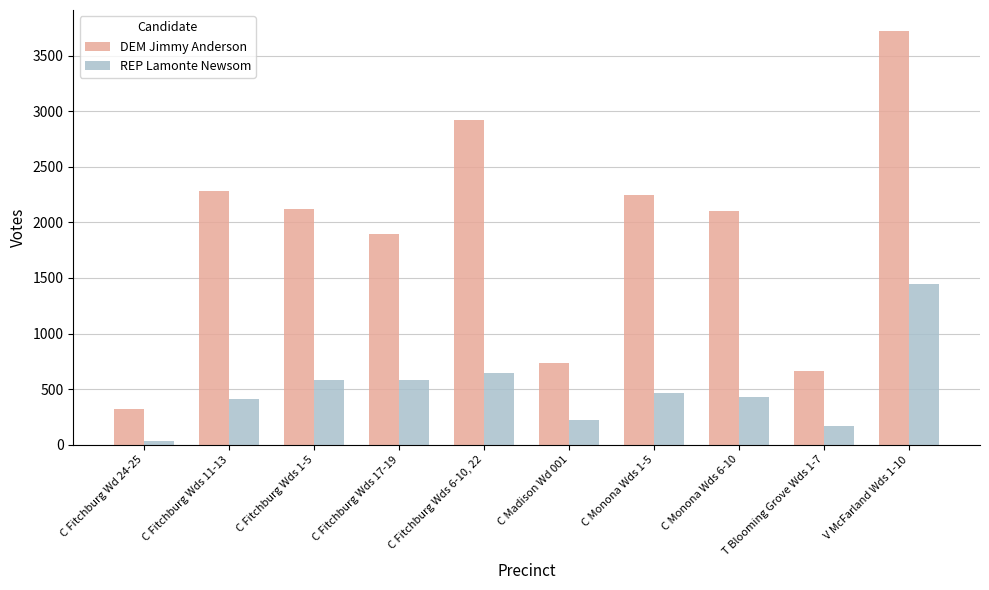

What is the average value of the DEM Jimmy Anderson series?

1901